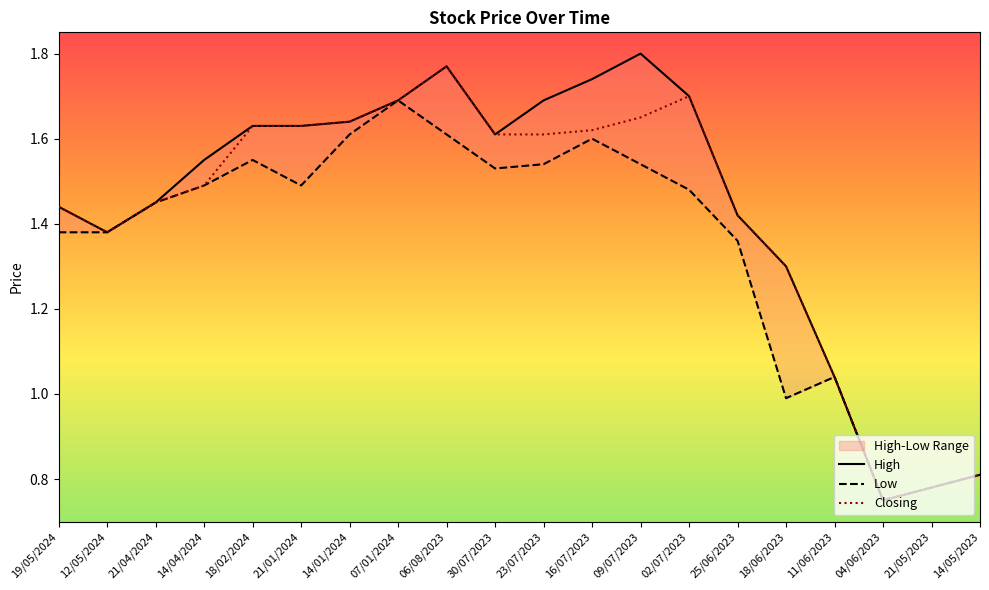

What is the approximate value of Closing at 18/06/2023?

1.3